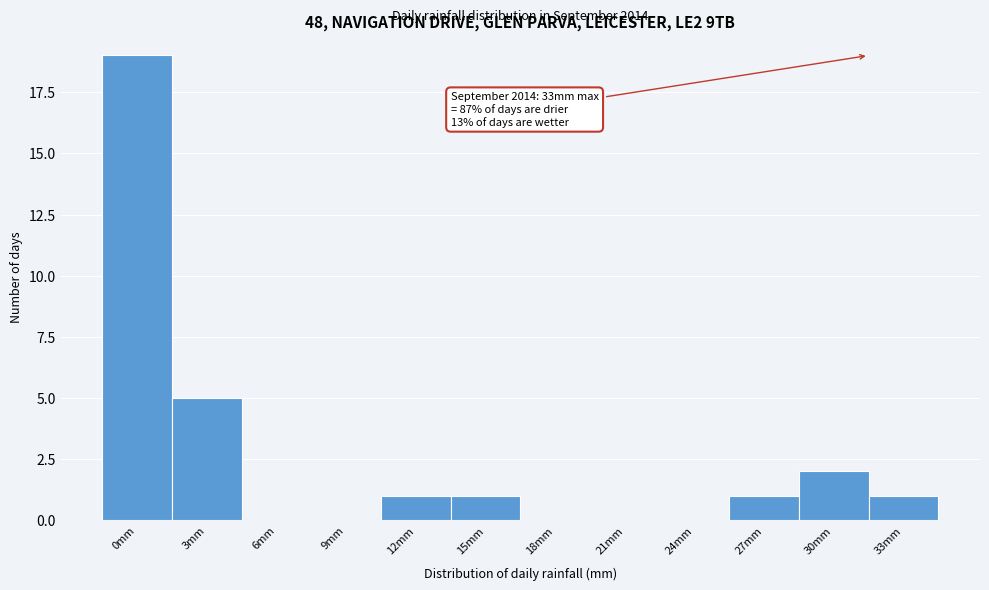

Reading right to left, transcribe all the data shown in this chart.

33mm=1	30mm=2	27mm=1	24mm=0	21mm=0	18mm=0	15mm=1	12mm=1	9mm=0	6mm=0	3mm=5	0mm=19